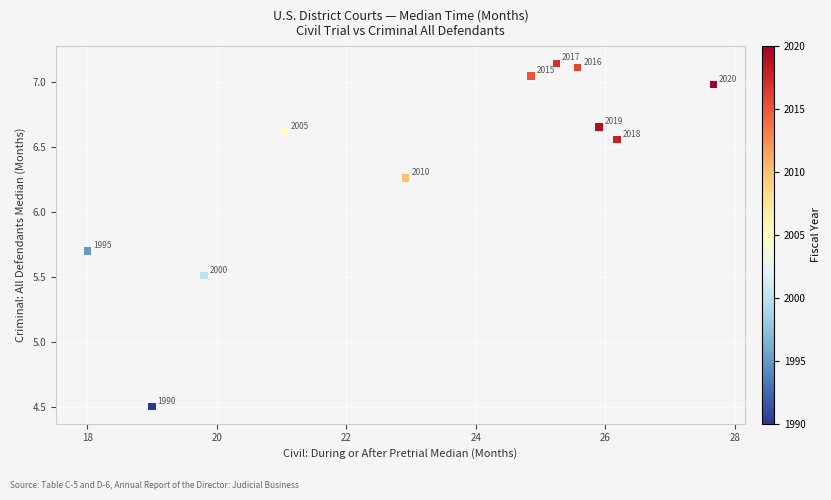

What is the range of X values (max minus min)?

9.7